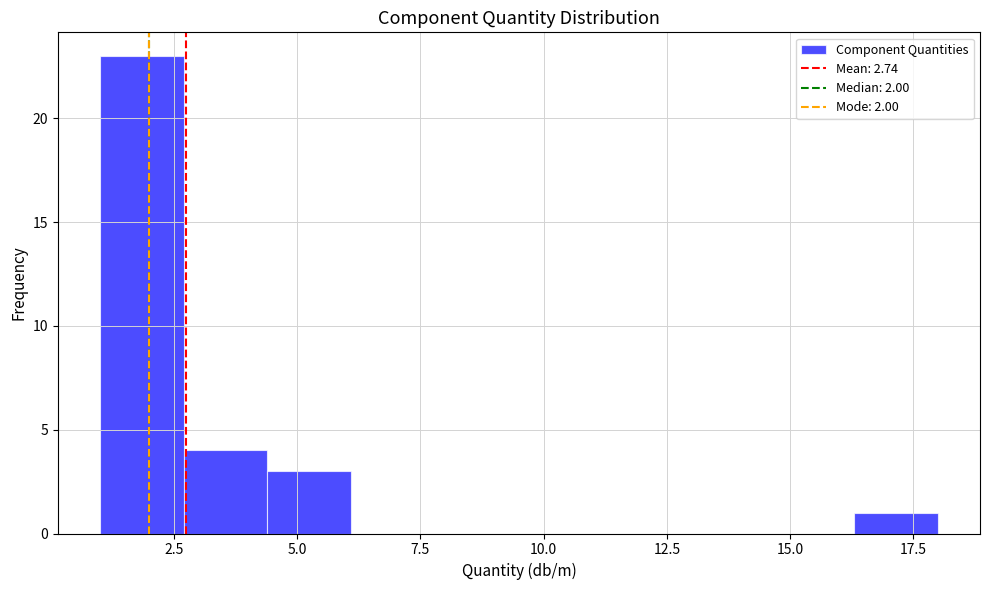

Read against the x-axis, roughly where is the centre of the tallest bar?

2.0